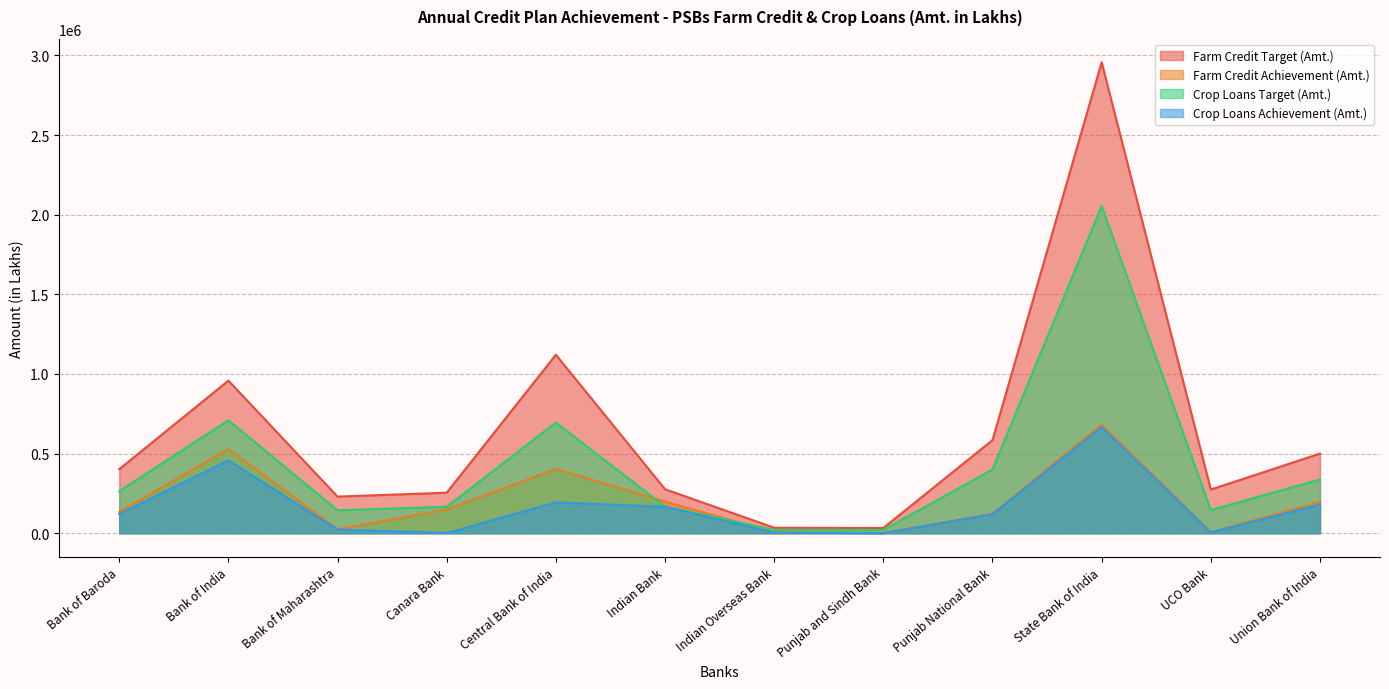

How many series are shown in this chart?

4